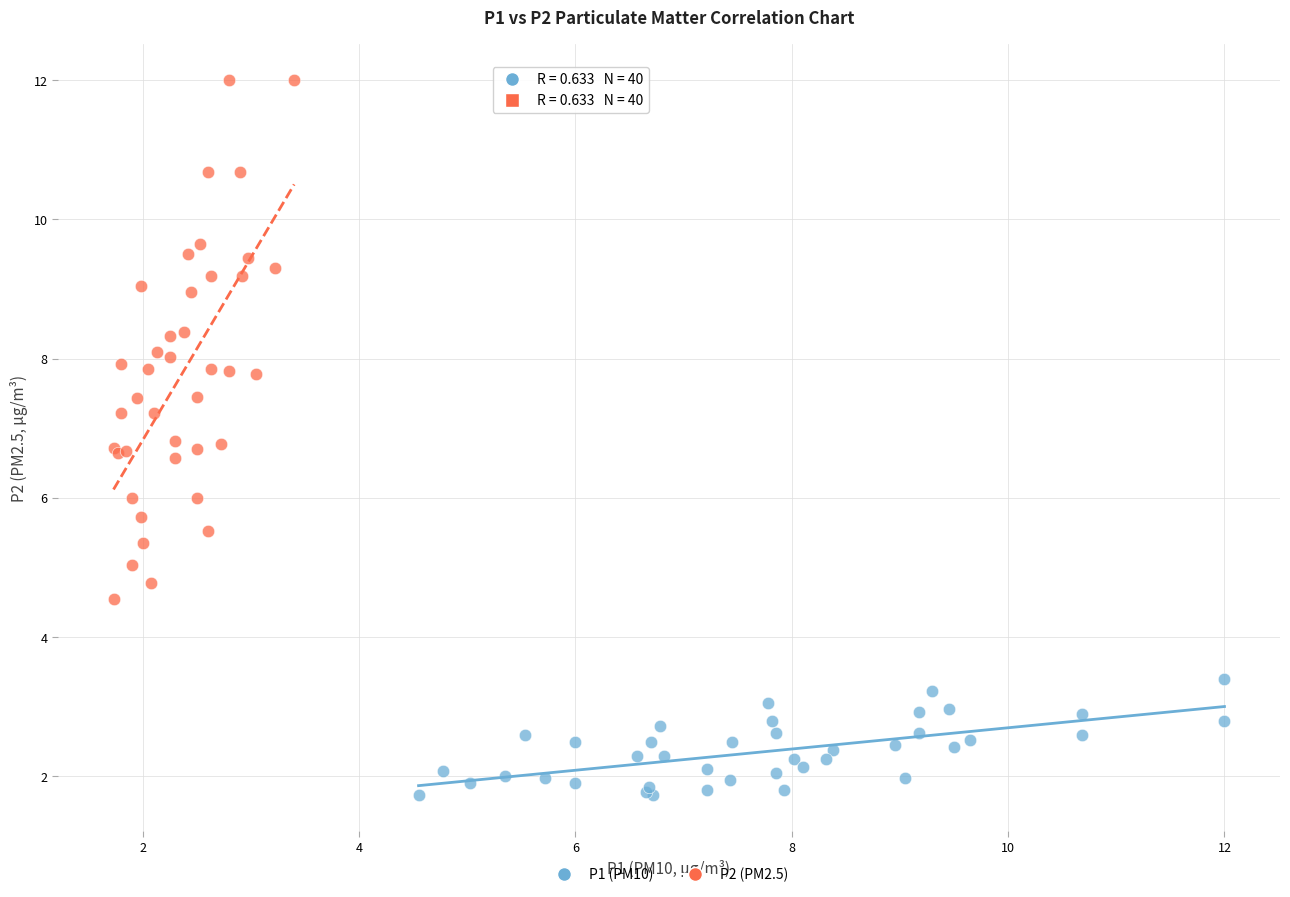

Which series contains the highest Y value?

P2 (PM2.5)